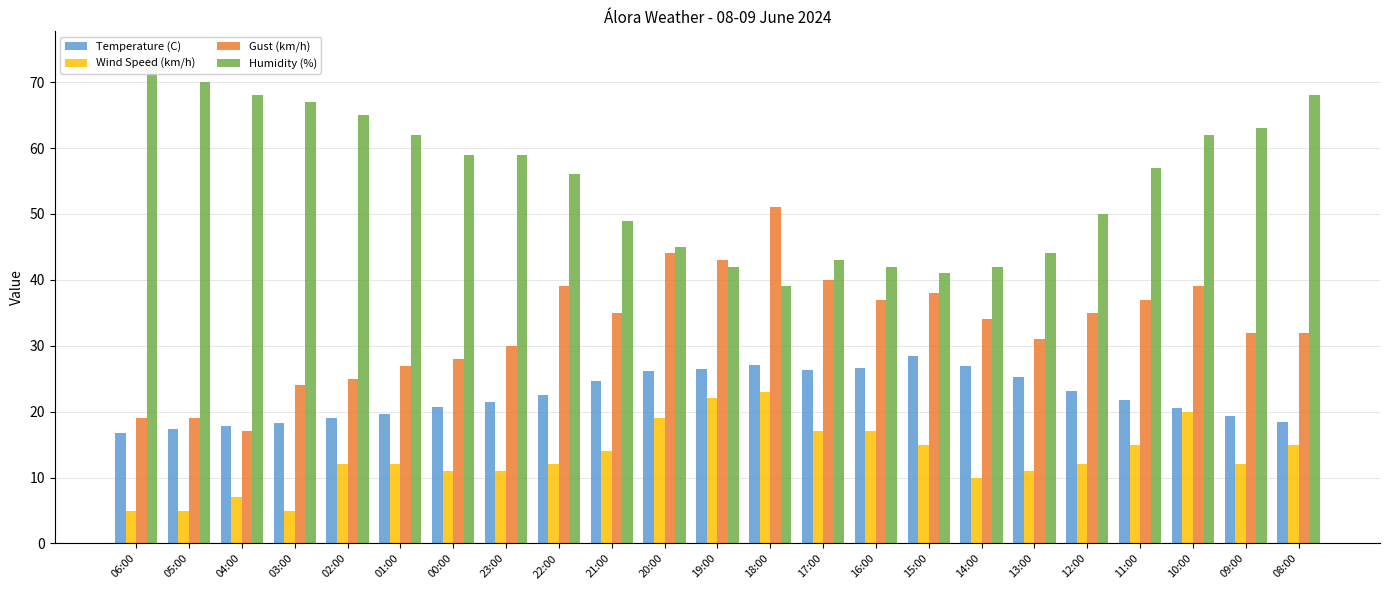

What is the approximate value of Humidity (%) at 15:00?

41.0